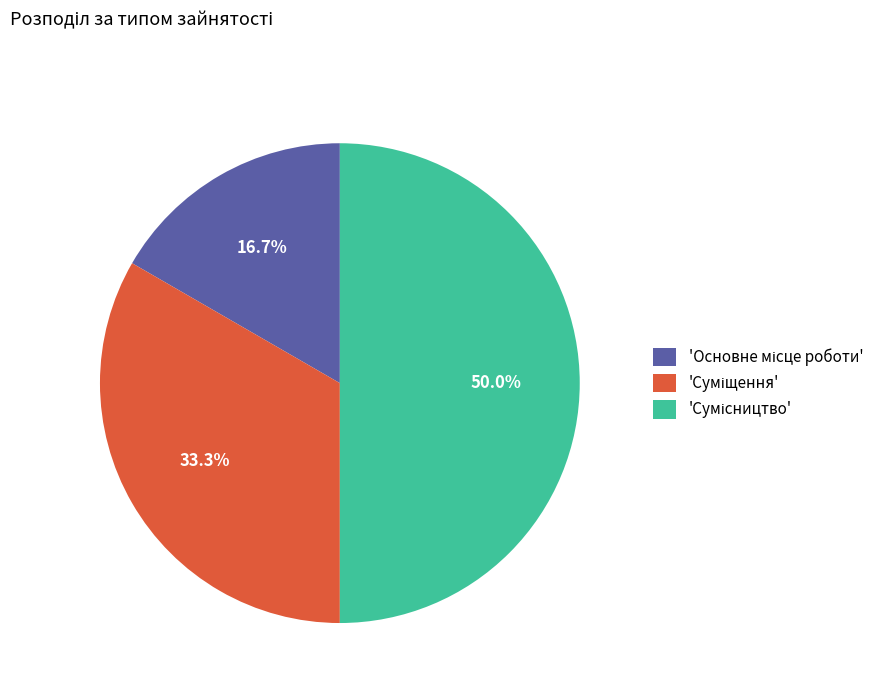

Is there a majority slice in this chart?

No